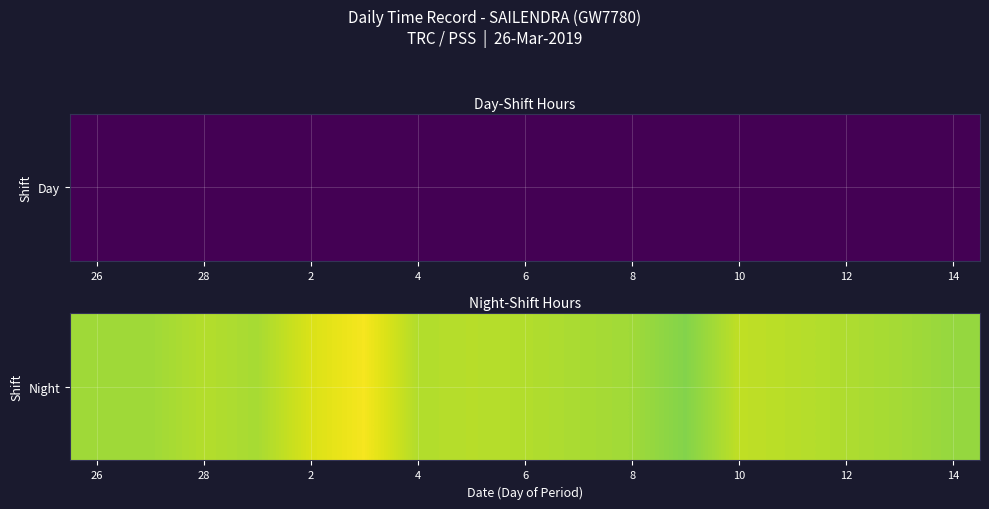

What is the change in value from 26 to 13?

+0.5